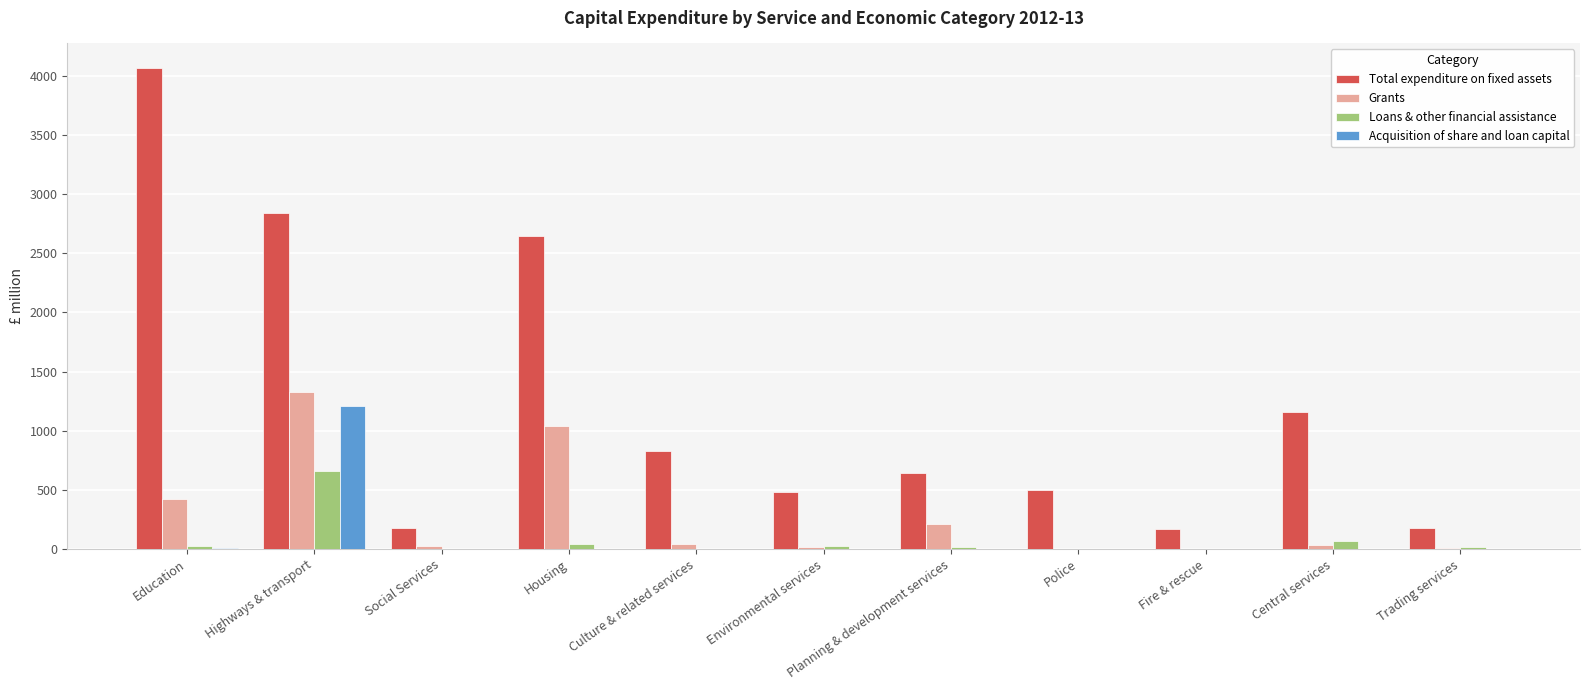

At which label does Acquisition of share and loan capital reach its peak?

Highways & transport